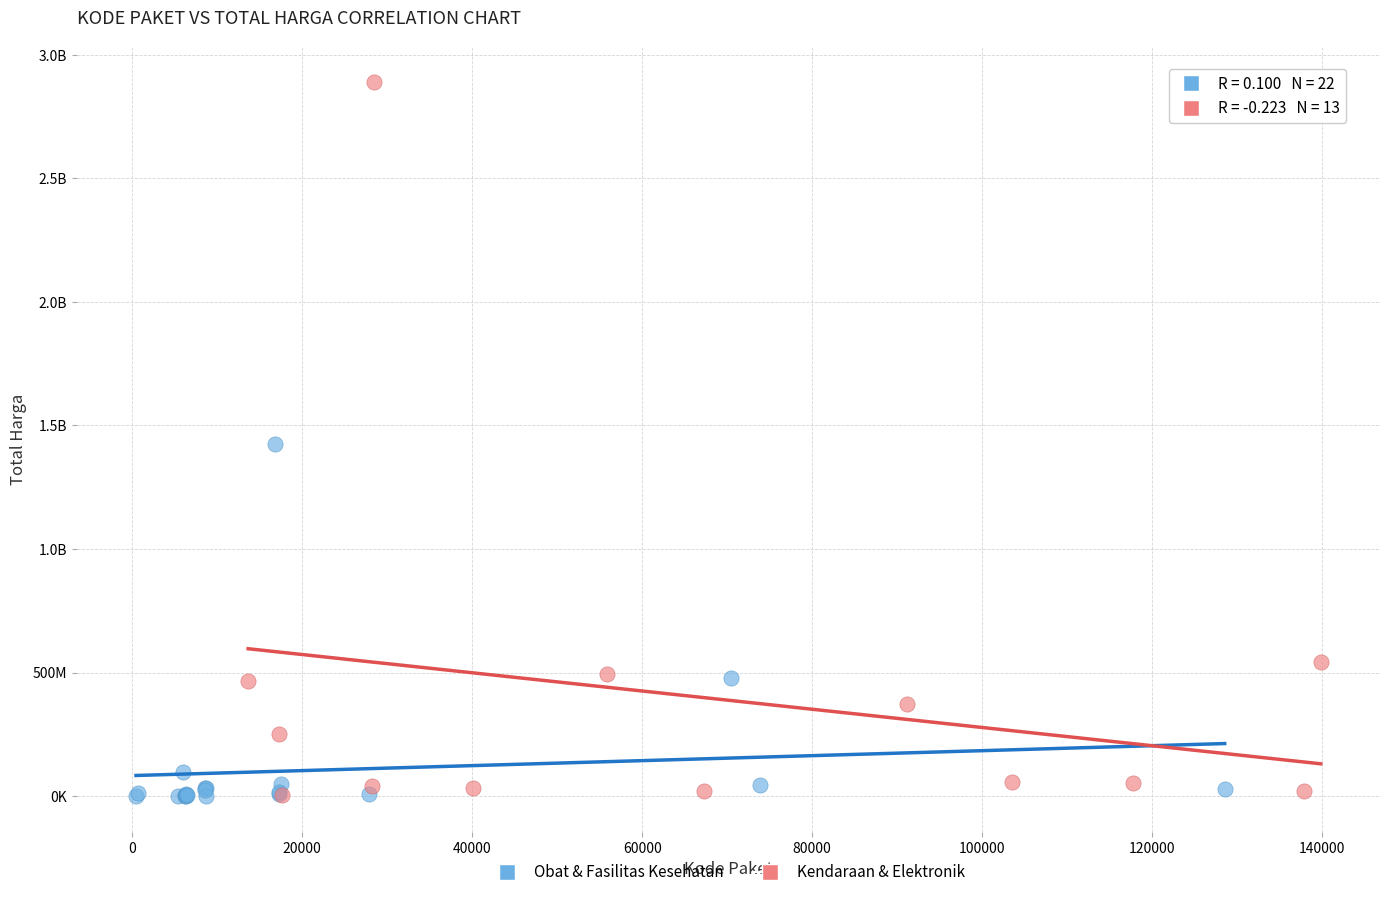

What are all the series names shown in the legend?

Obat & Fasilitas Kesehatan, Kendaraan & Elektronik